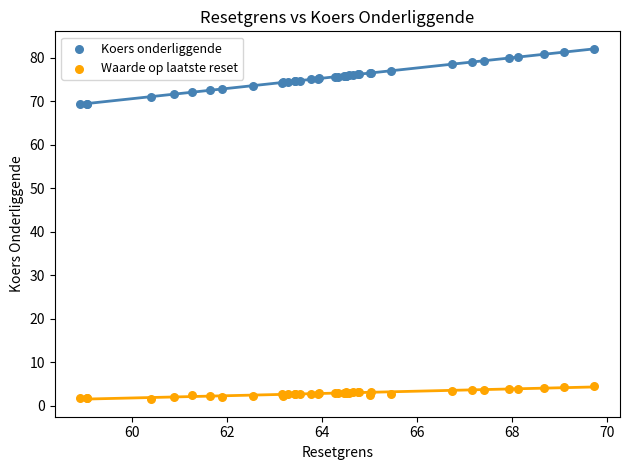

Which series contains the lowest Y value?

Waarde op laatste reset